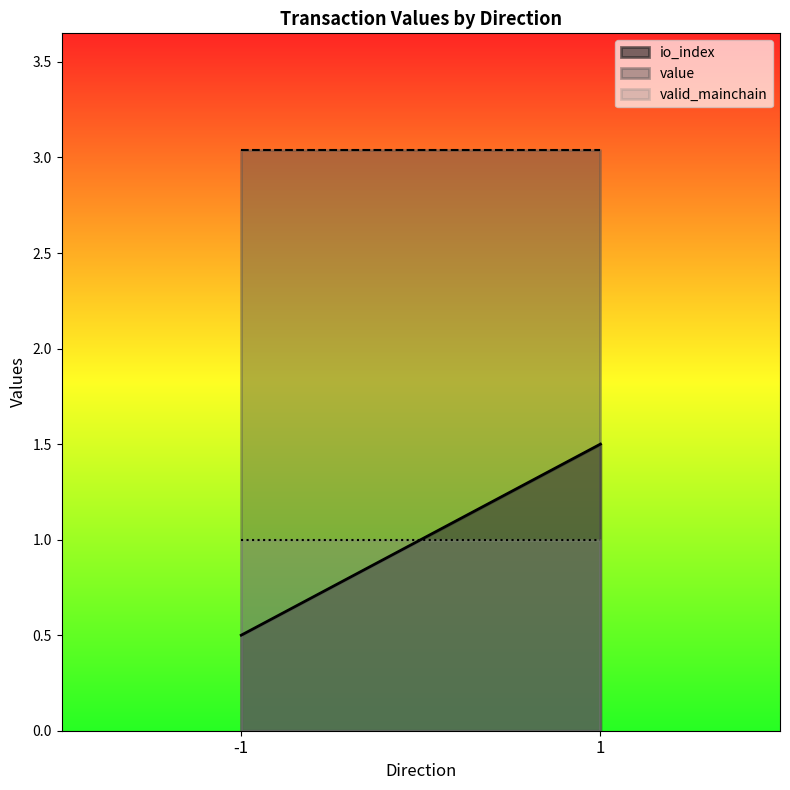

What is the sum of the io_index values at -1 and -1?

1.0